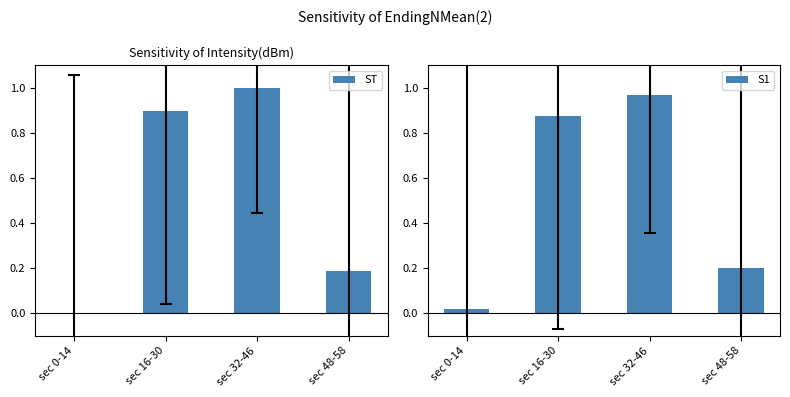

Which series has the largest total across all categories?

ST